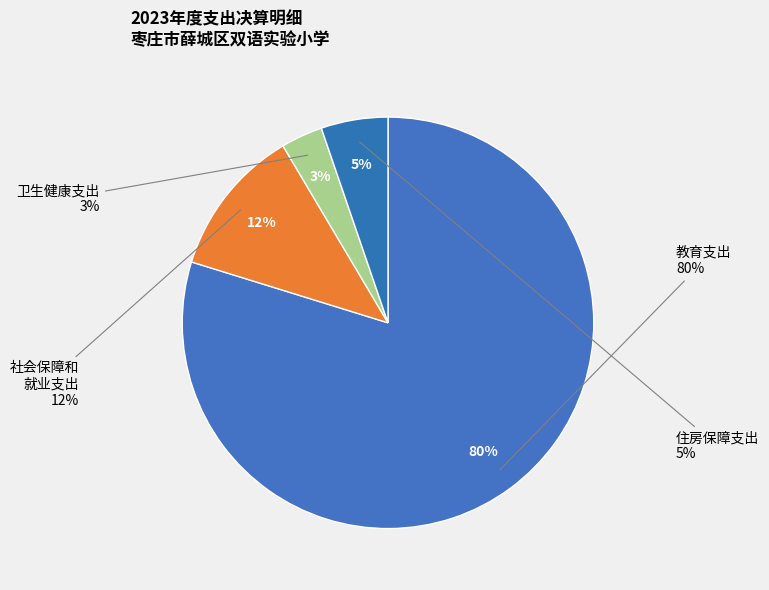

What is the largest slice in the pie chart?

教育支出